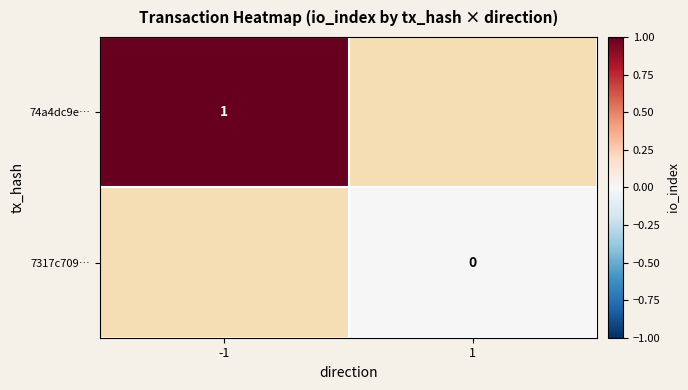

How many series are shown in this chart?

2